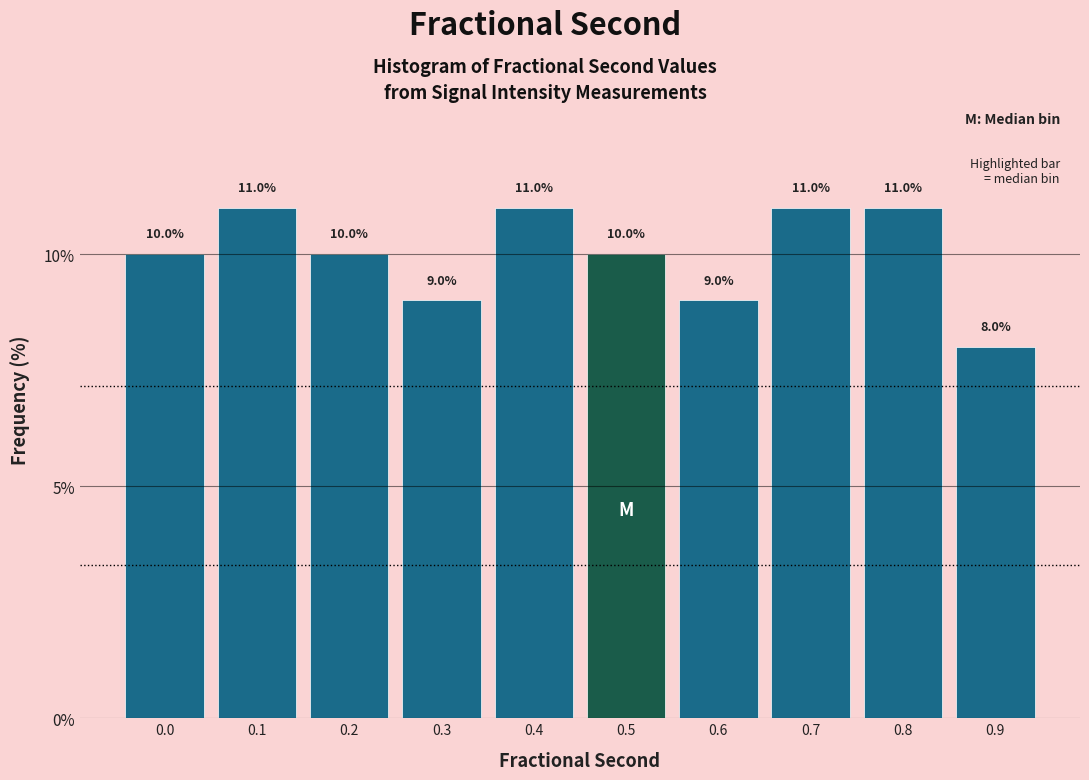

Reading right to left, what are all the values shown in this chart?

8	11	11	9	10	11	9	10	11	10